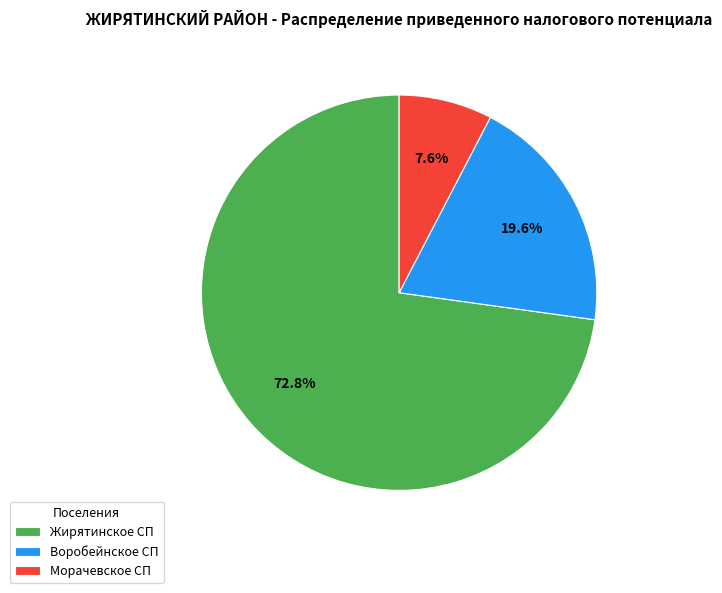

What is the ratio of the value at Морачевское СП to the value at Воробейнское СП?

0.4